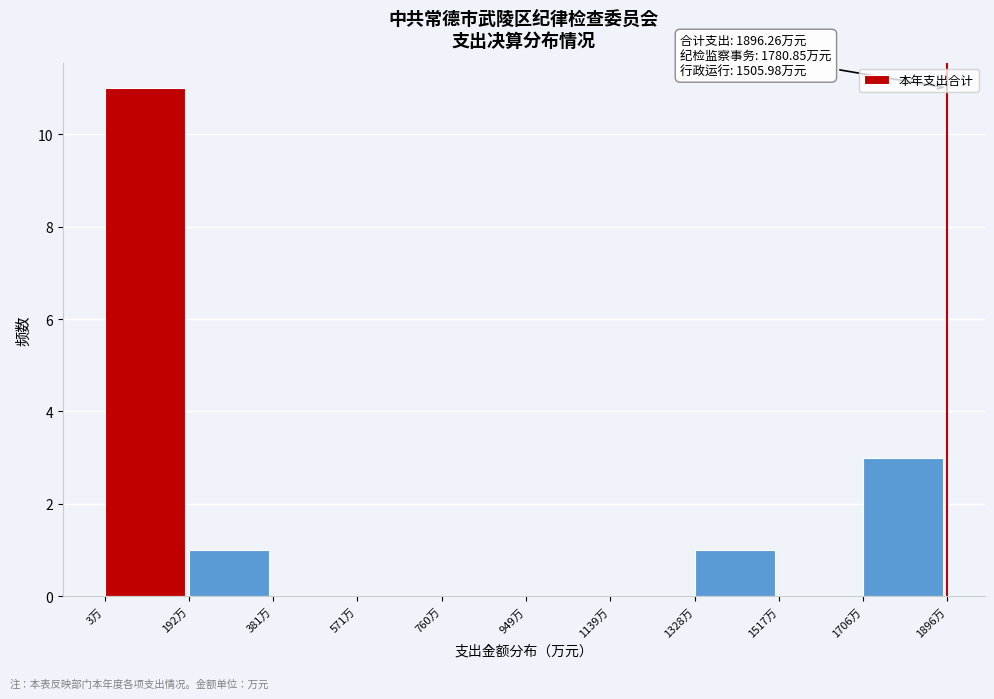

Over which range of the x-axis is the bar tallest?

0 to 200